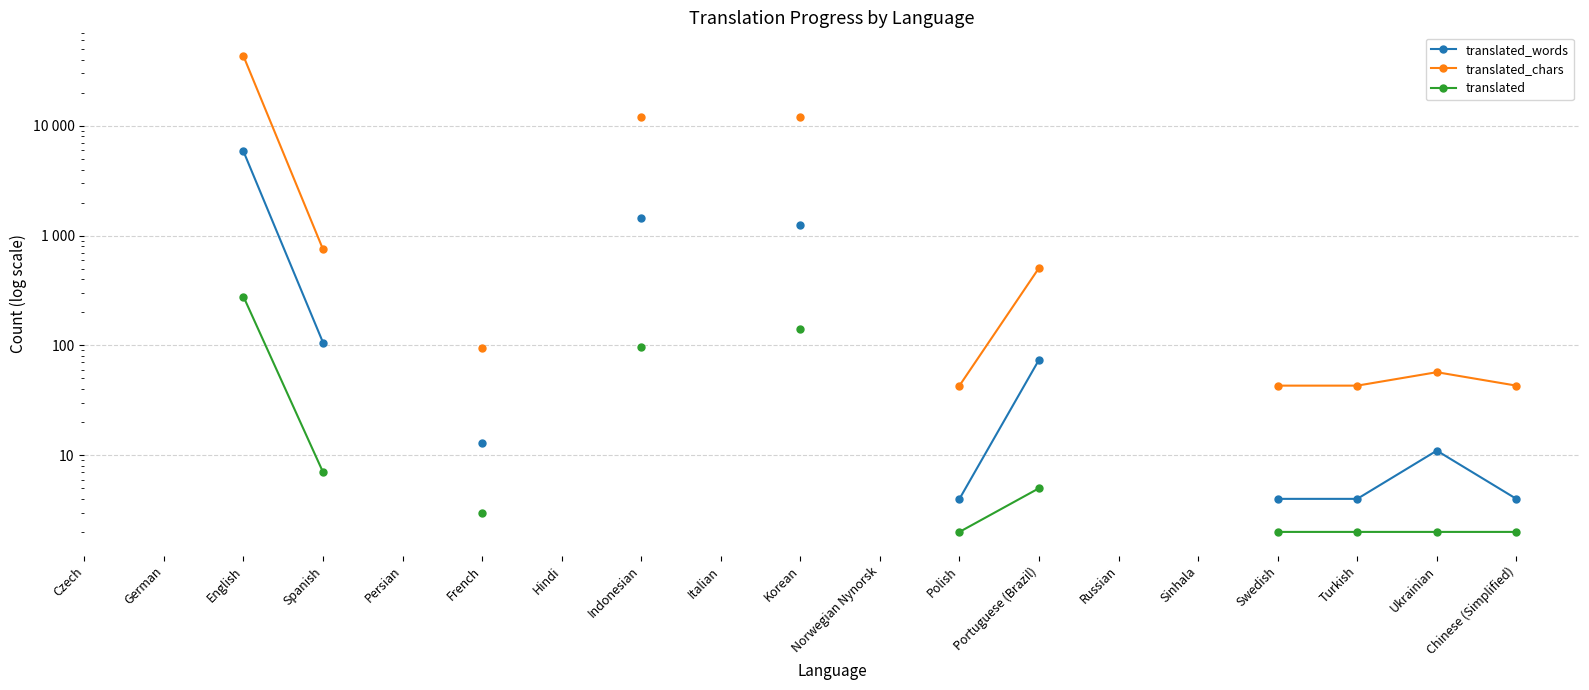

Count the number of data series in this chart.

3